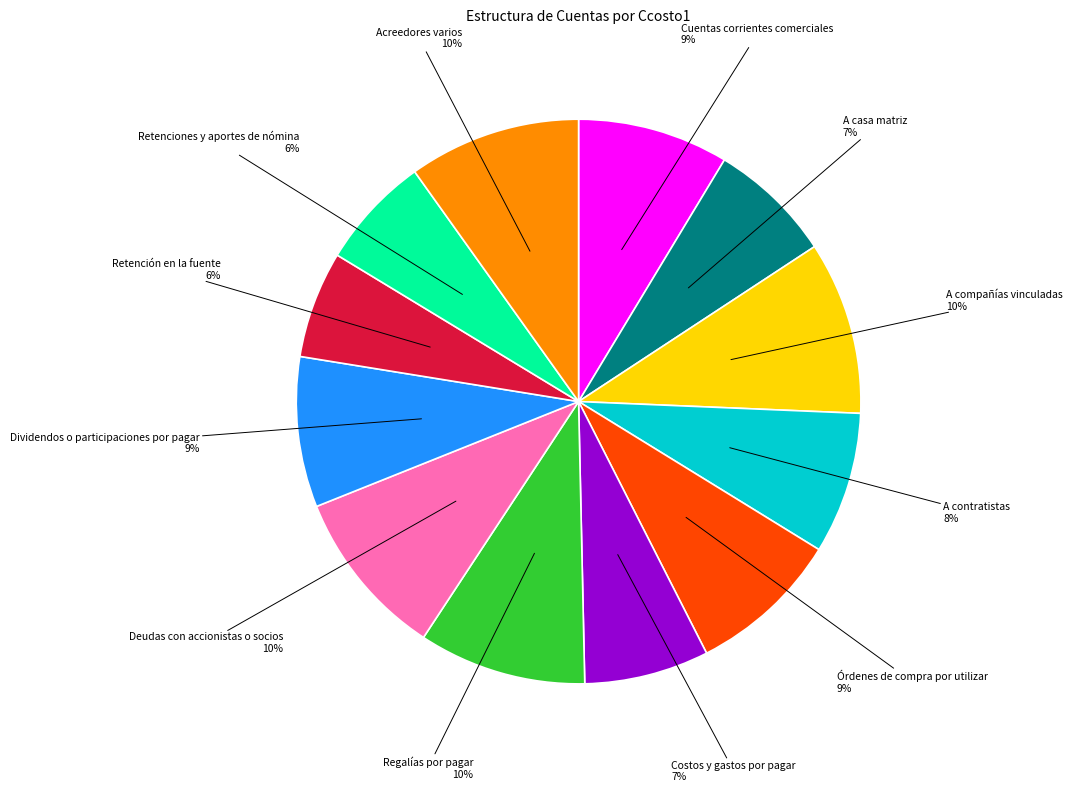

Does any single category account for the majority?

No